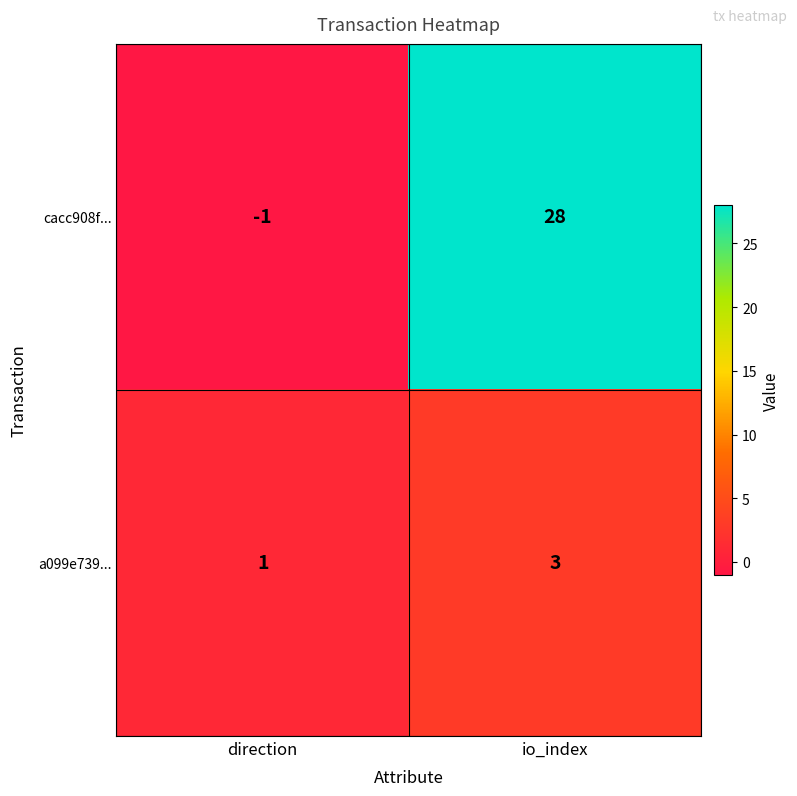

What is the highest value of the a099e739... series?

3